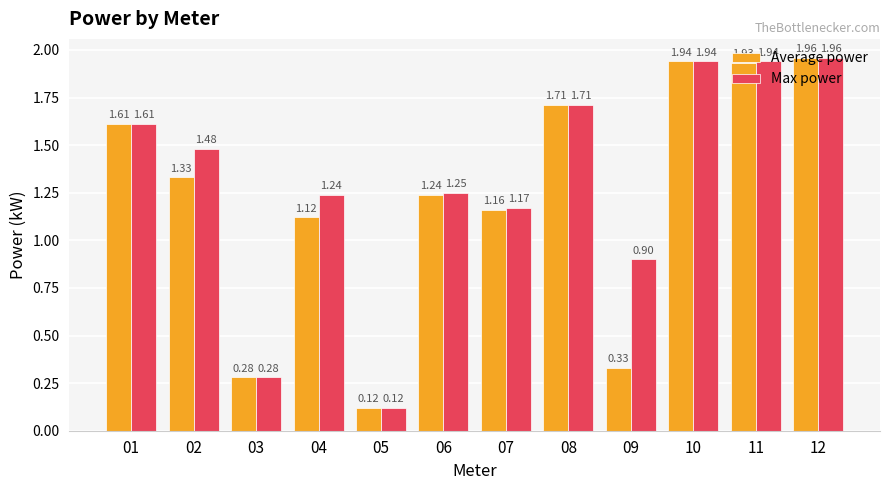

Rank the series by their average value, from highest to lowest.

Max power, Average power